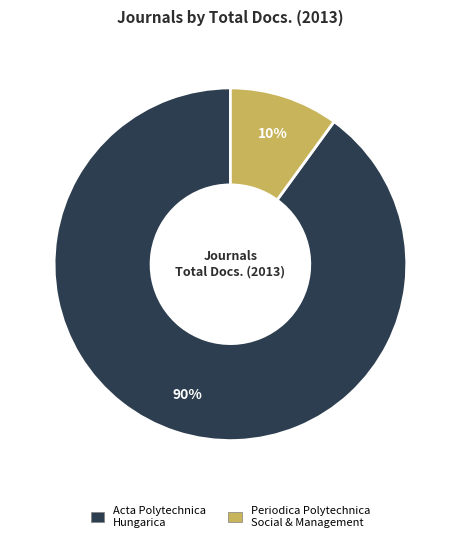

Which category has the smallest portion of the pie?

Periodica Polytechnica Social & Management